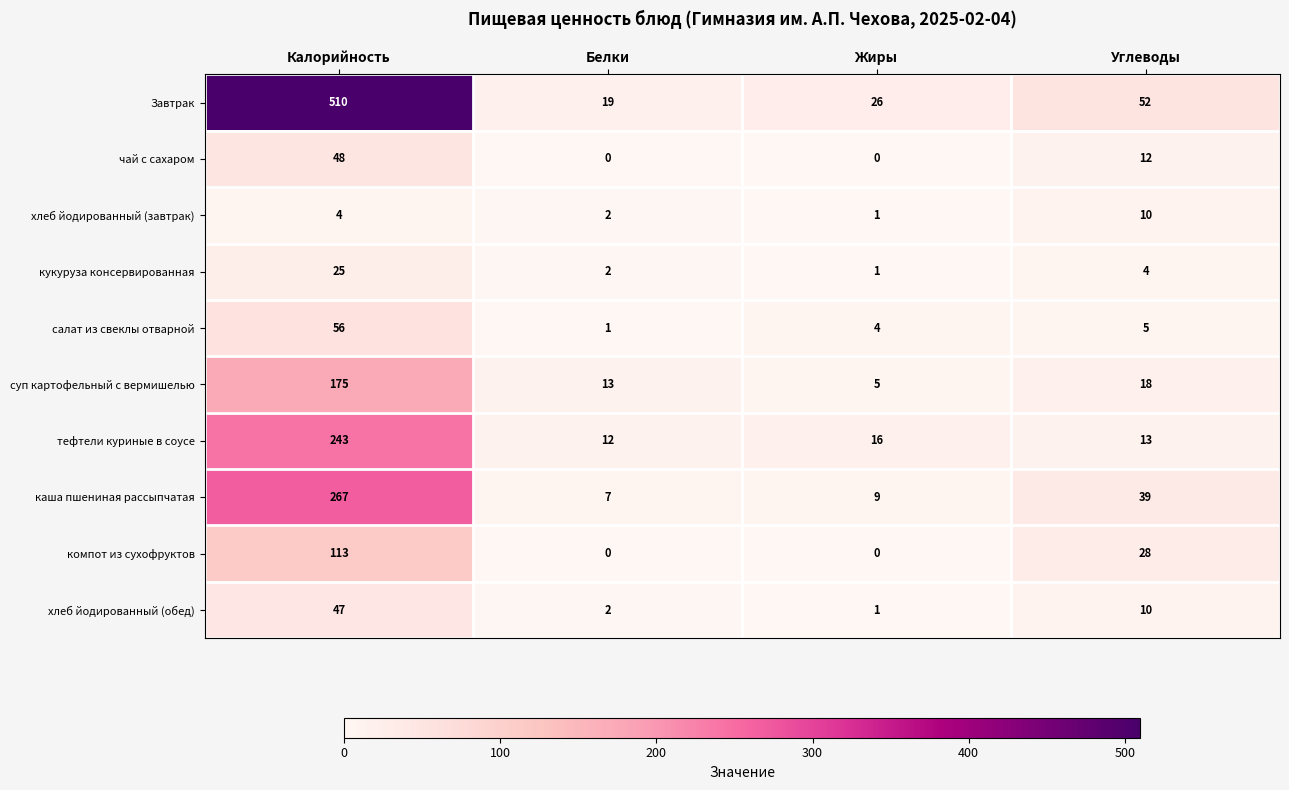

What is the maximum value shown in the chart?

510